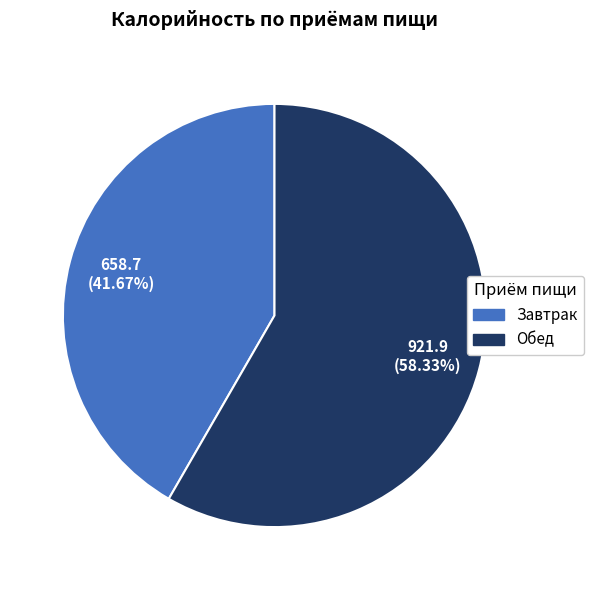

What is the largest slice in the pie chart?

Обед